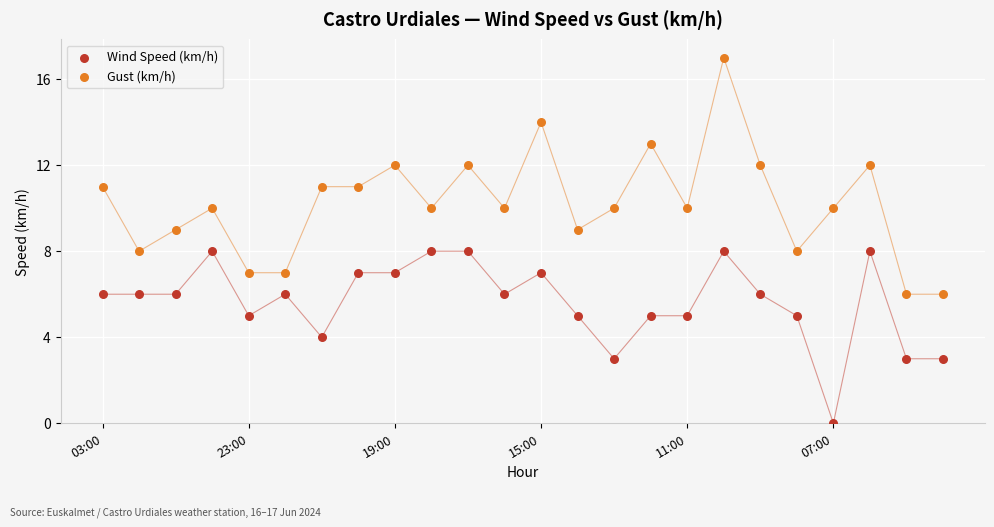

What are all the series names shown in the legend?

Wind Speed (km/h), Gust (km/h)